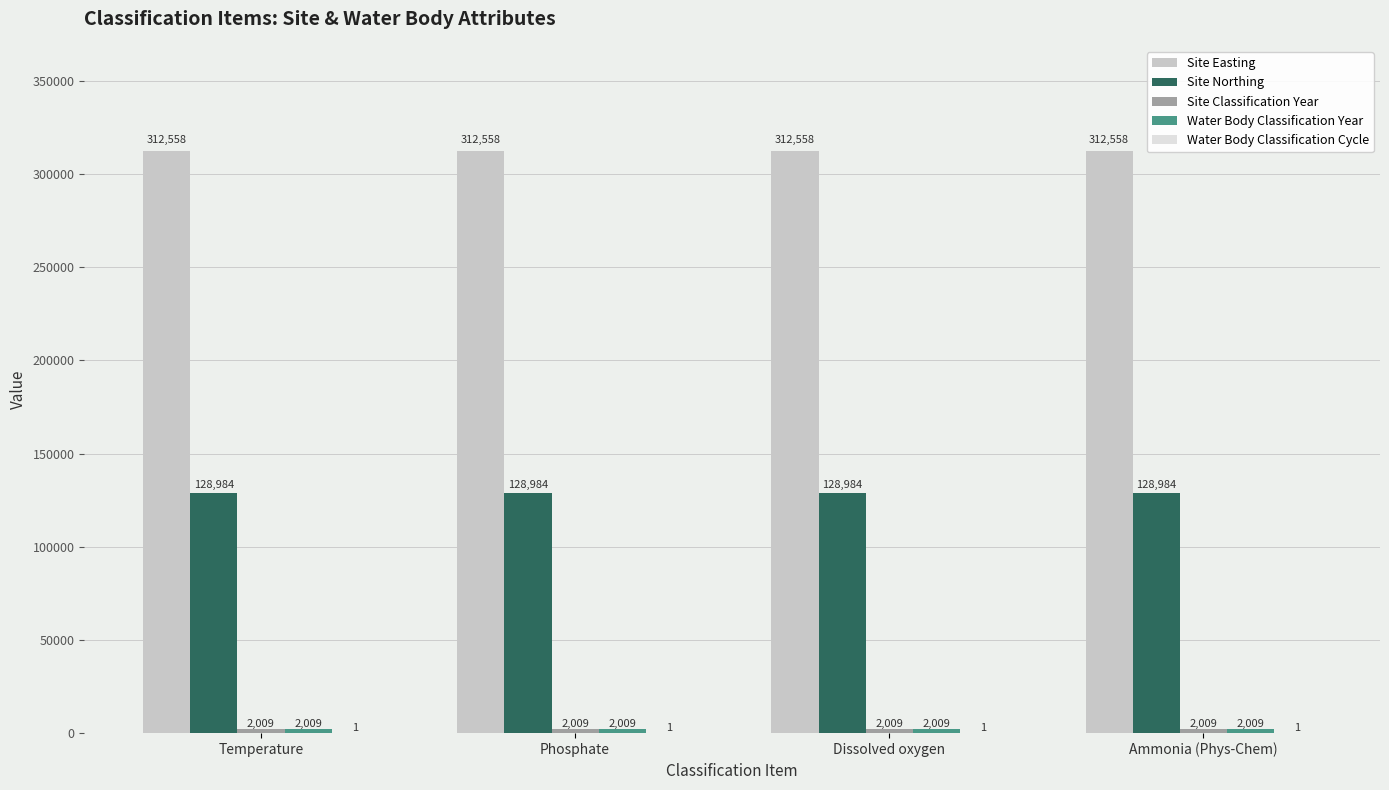

The Site Northing series shows 88708 at Ammonia (Phys-Chem). True or false?

False